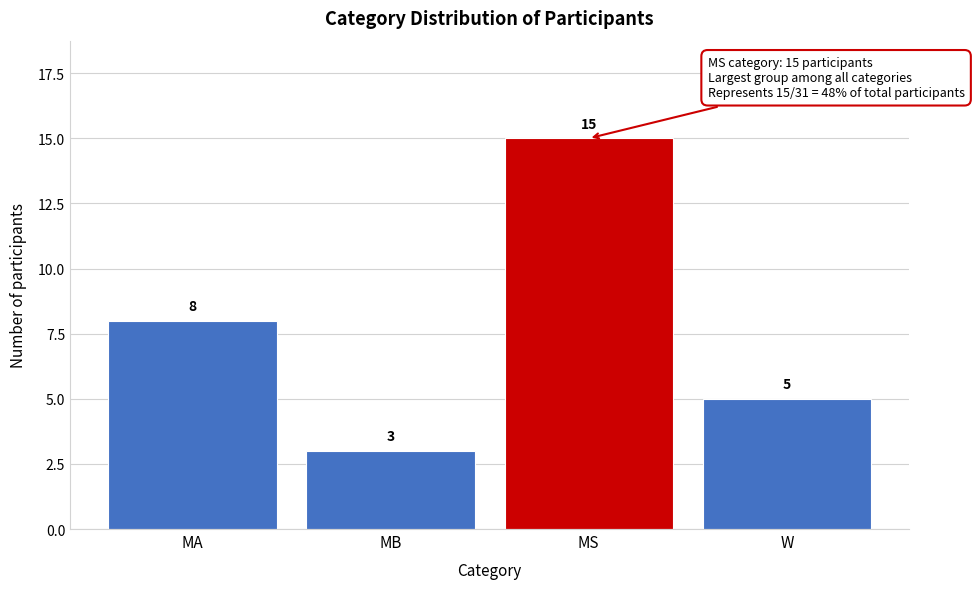

Reading left to right, list all the values displayed in this chart.

MA=8	MB=3	MS=15	W=5